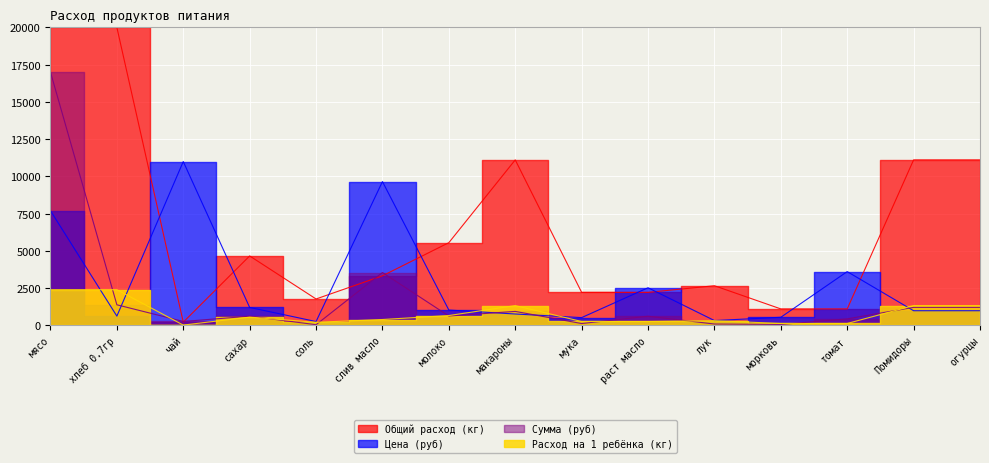

What is the spread (max minus min) of values at молоко?

4921.4